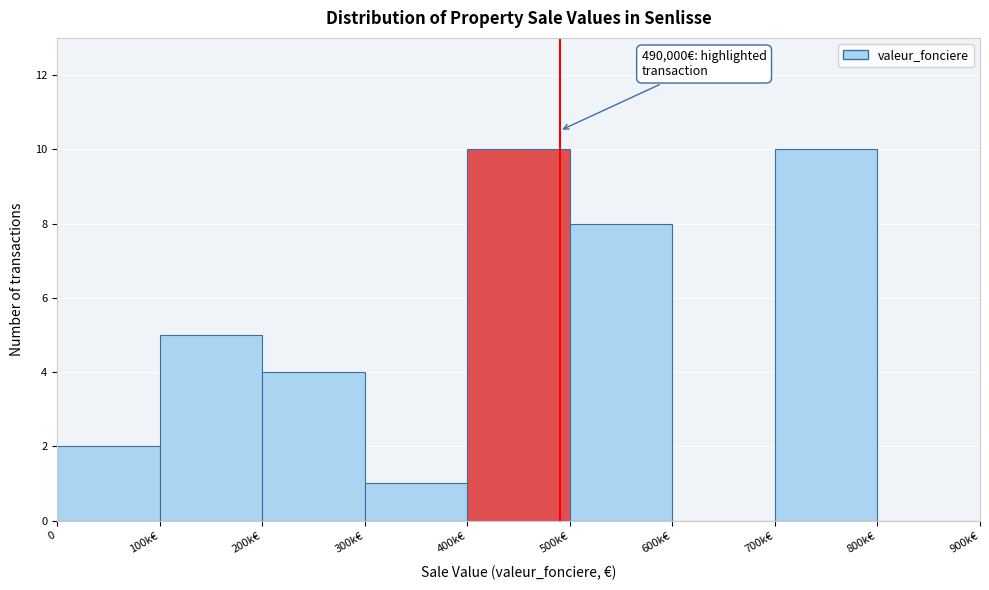

Reading left to right, transcribe all the data shown in this chart.

0=2	100k€=5	200k€=4	300k€=1	400k€=10	500k€=8	600k€=0	700k€=10	800k€=0